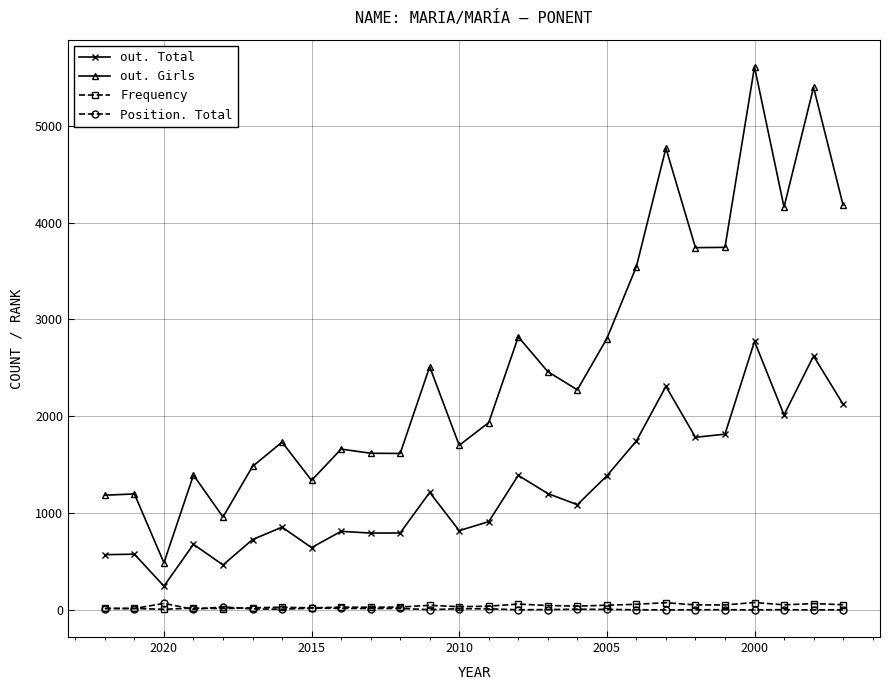

What are all the series names shown in the legend?

out. Total, out. Girls, Frequency, Position. Total